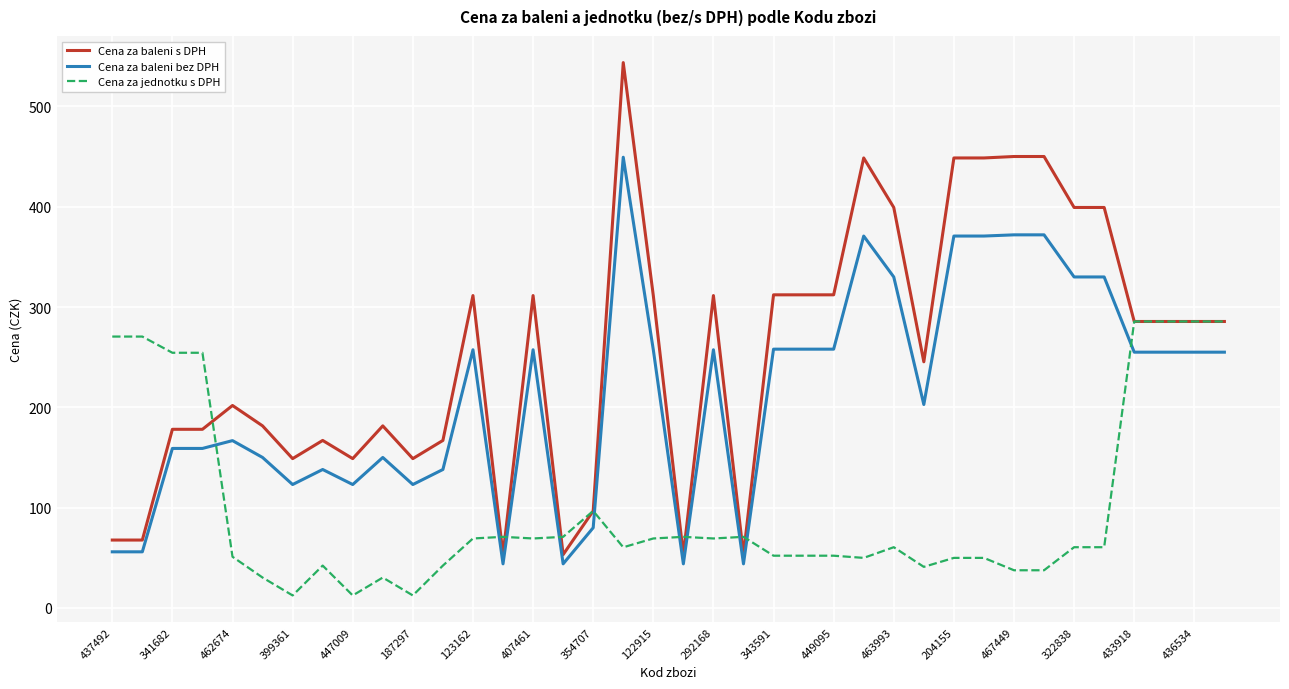

What is the maximum value shown in the chart?

543.8